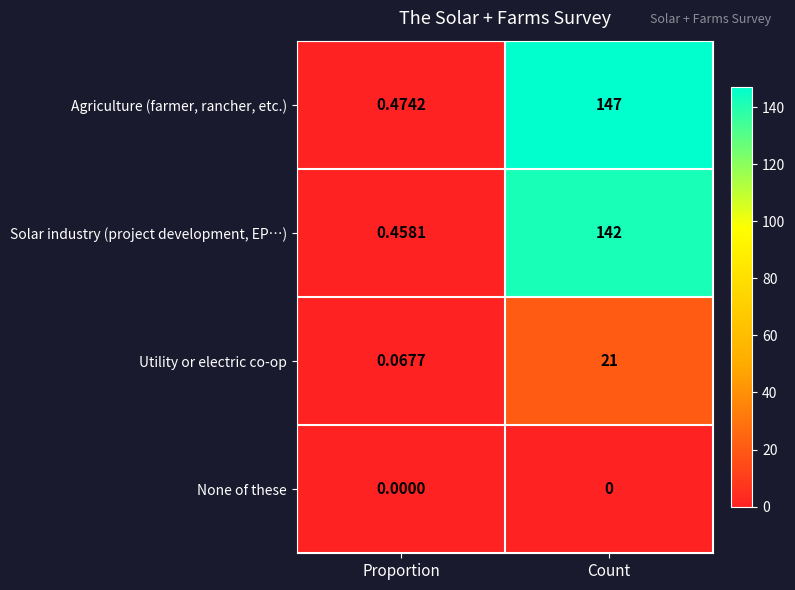

Rank the series by their maximum value, from highest to lowest.

Agriculture (farmer, rancher, etc.), Solar industry (project development, EP…), Utility or electric co-op, None of these